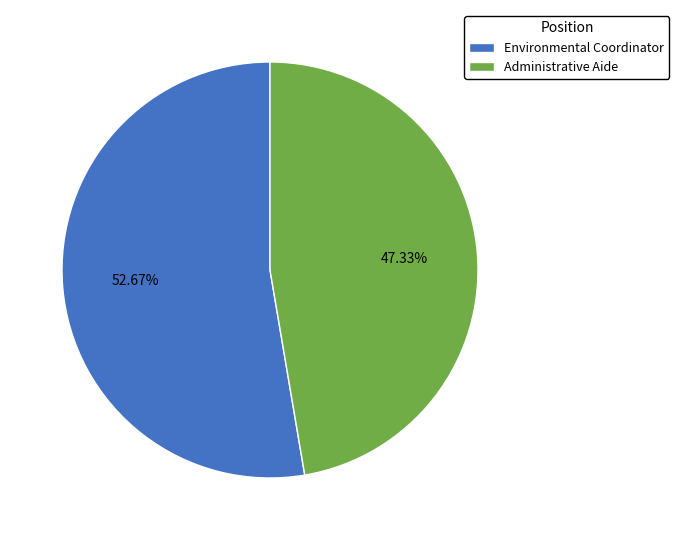

Approximately how many times larger is the value at Administrative Aide compared to Environmental Coordinator?

0.9